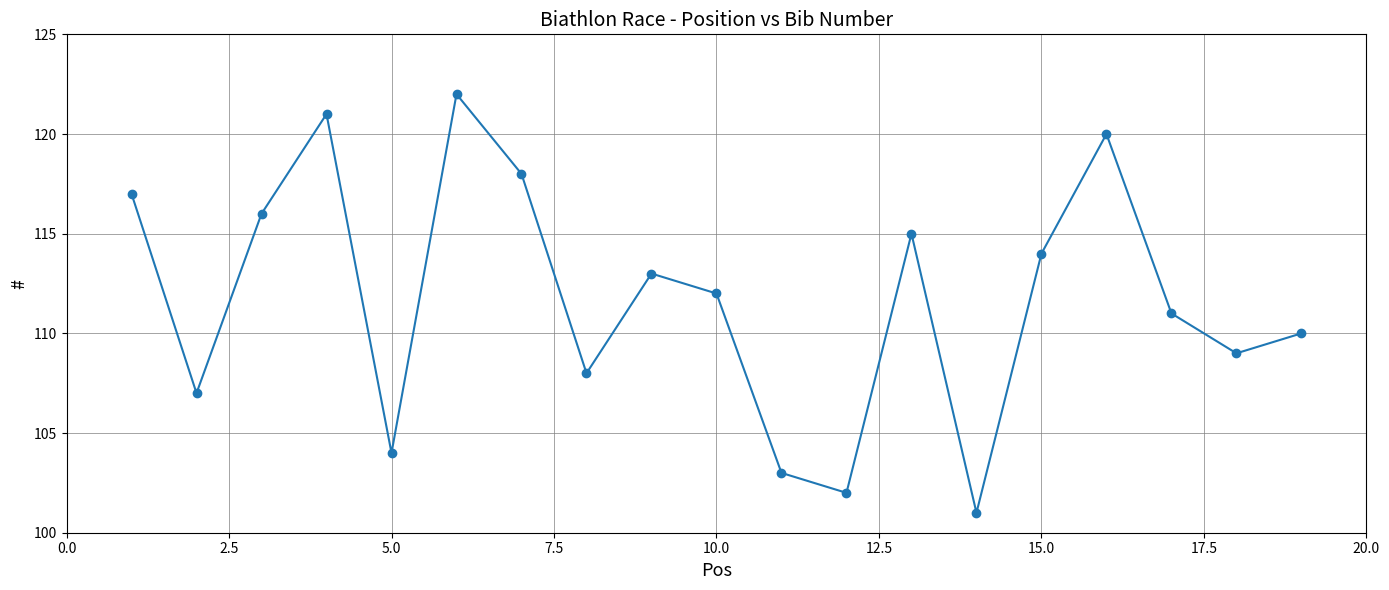

What is the minimum value shown in the chart?

101